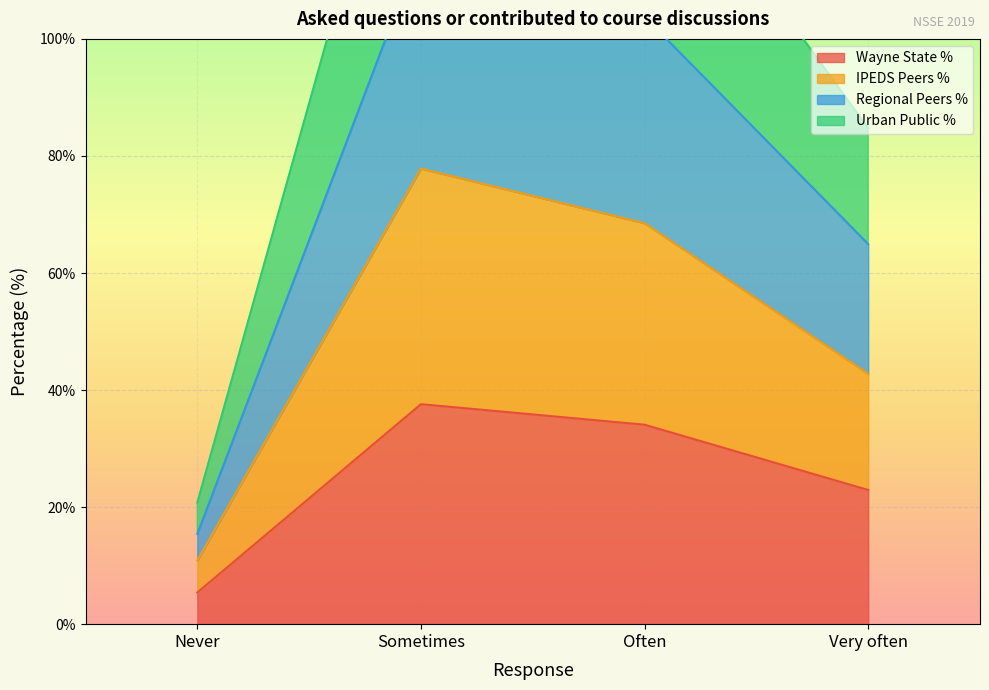

True or false: Wayne State % has a value of 5.4 at Never.

True